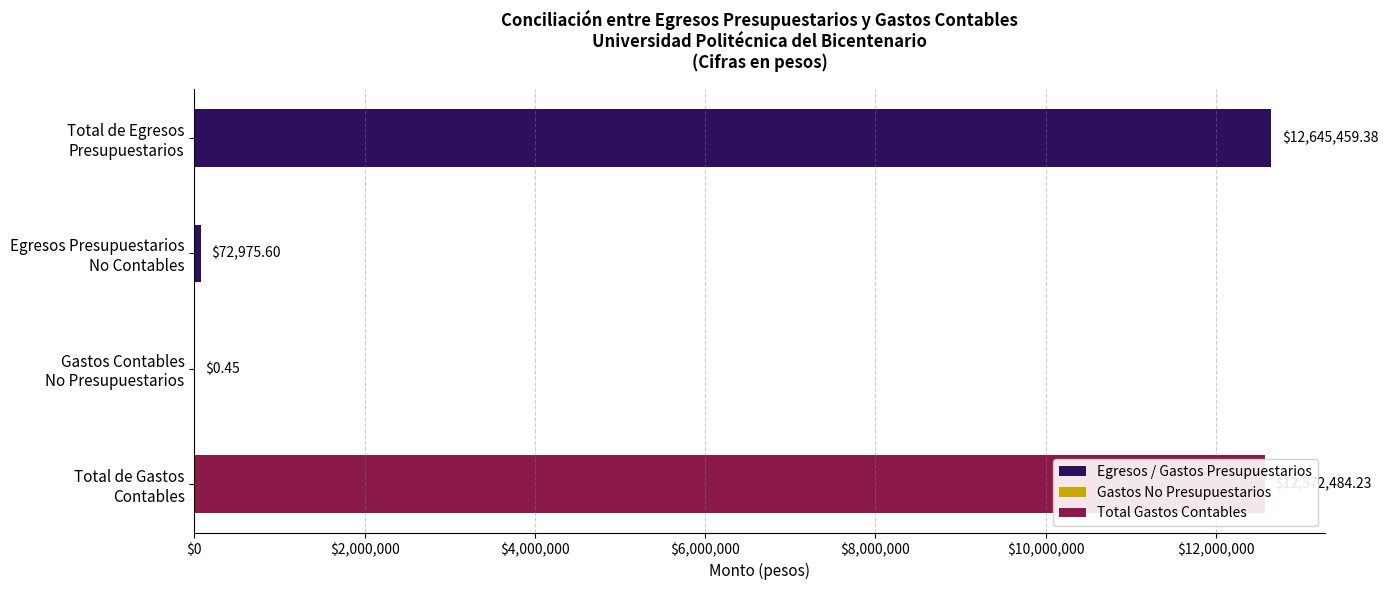

What is the approximate value at Total de Gastos
Contables?

12572484.2